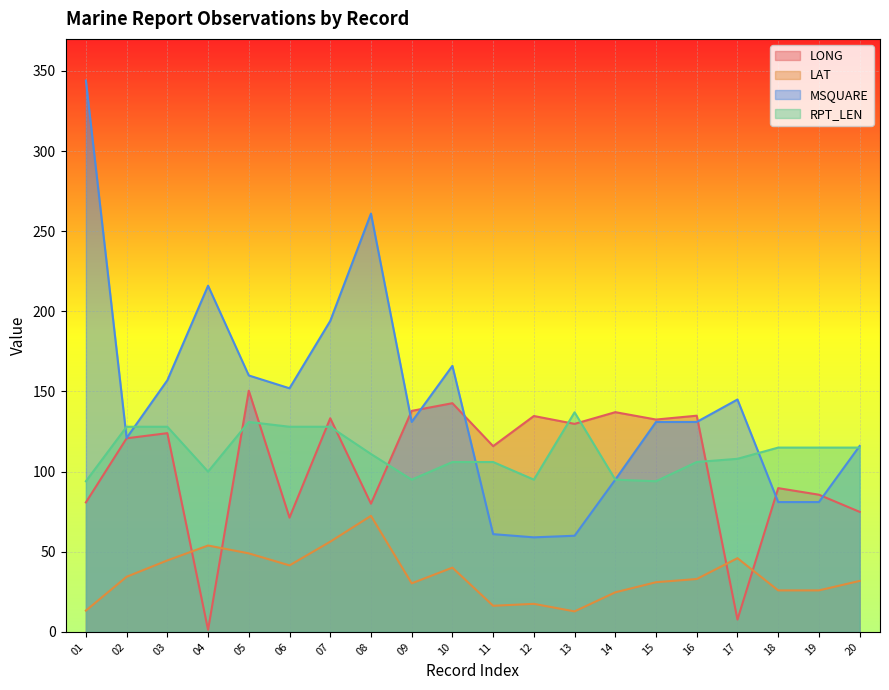

Which series has the largest total across all categories?

MSQUARE